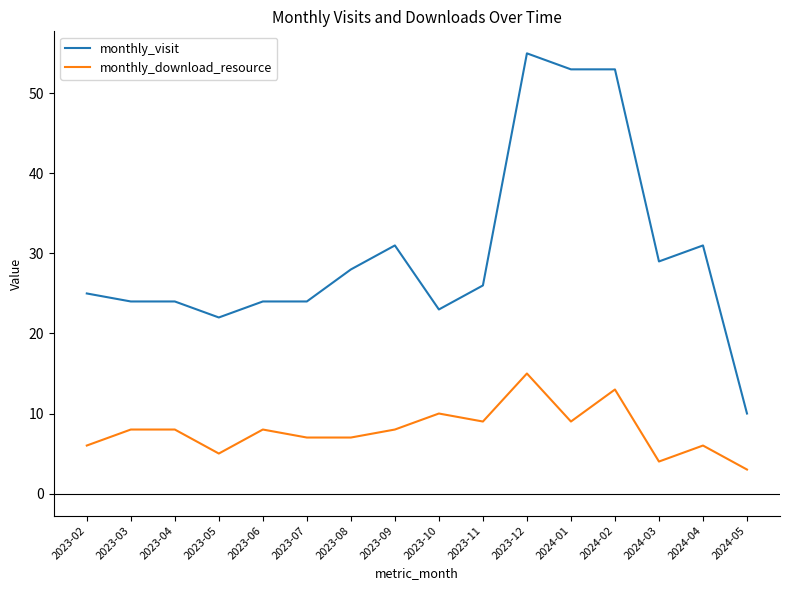

Which series has the largest total across all categories?

monthly_visit